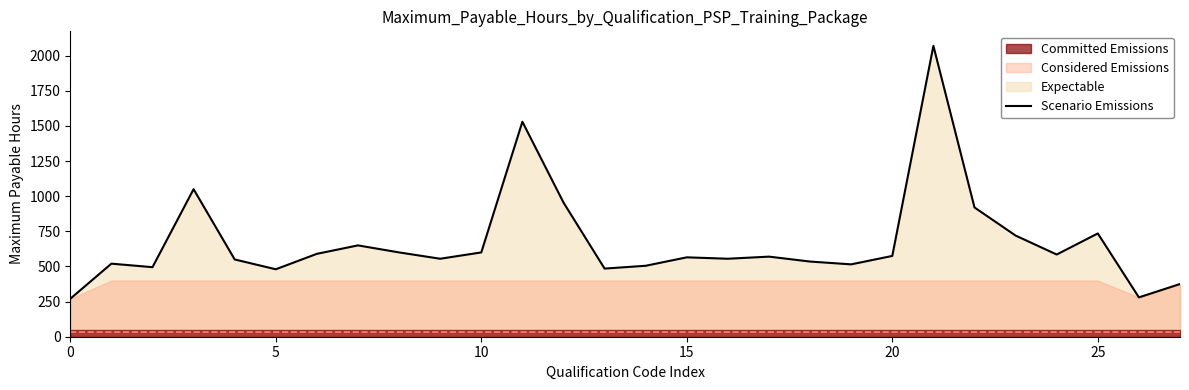

Count the number of categories in the chart.

28